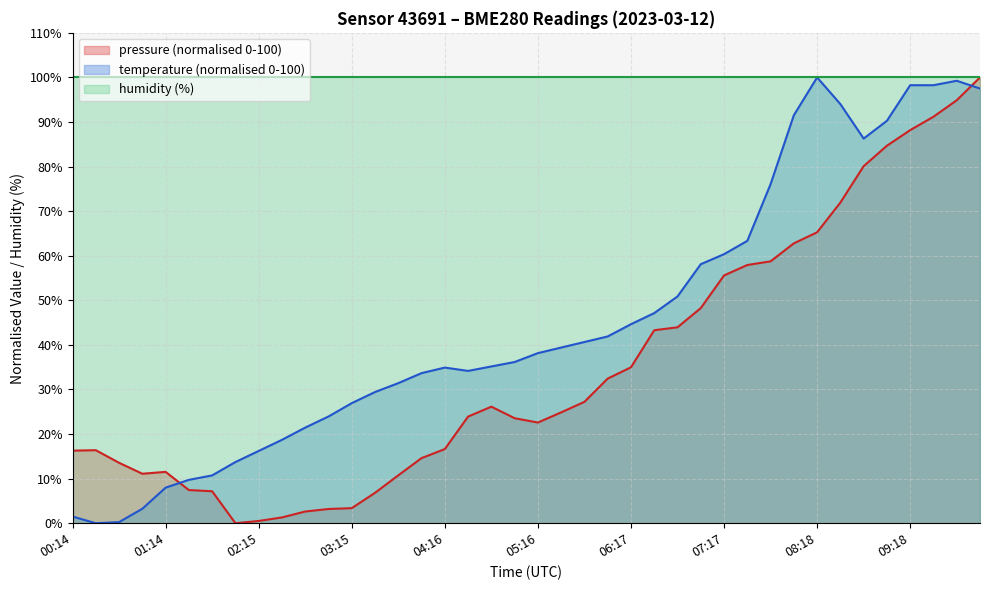

What is the total value across all series at 08:18?

265.3